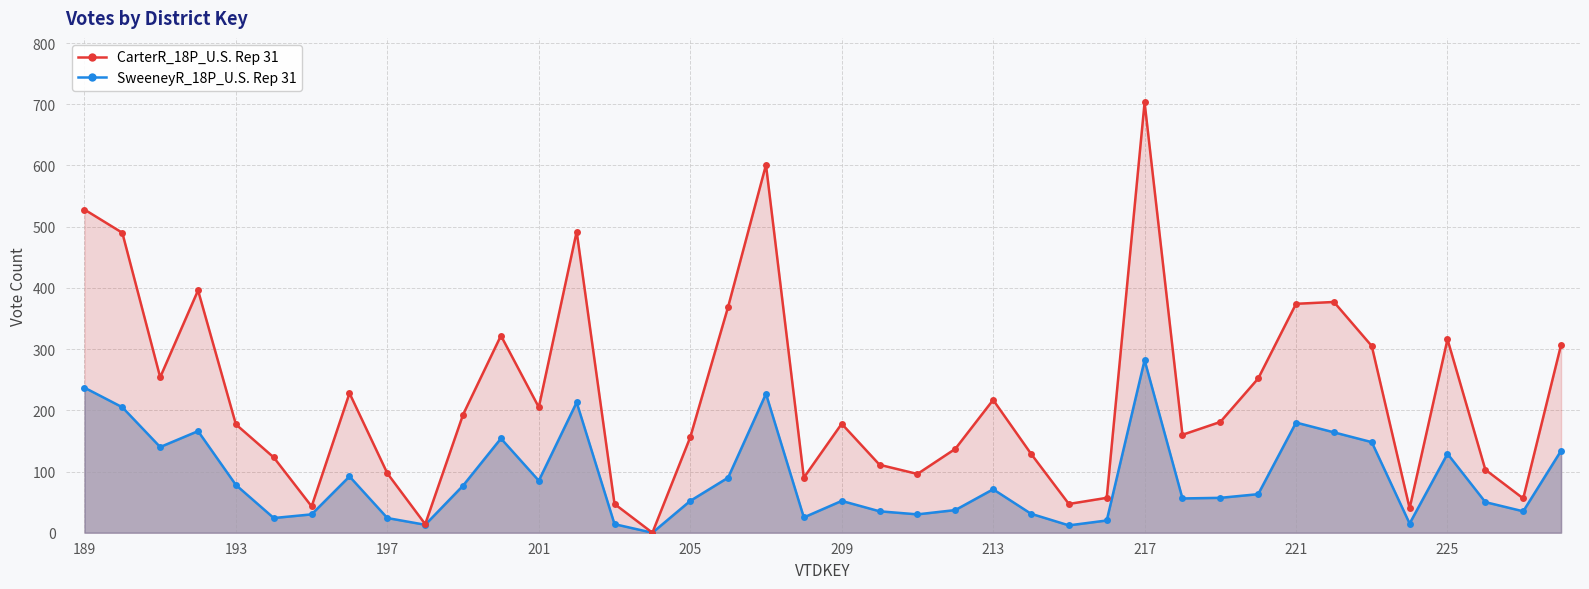

At which label does CarterR_18P_U.S. Rep 31 reach its peak?

217